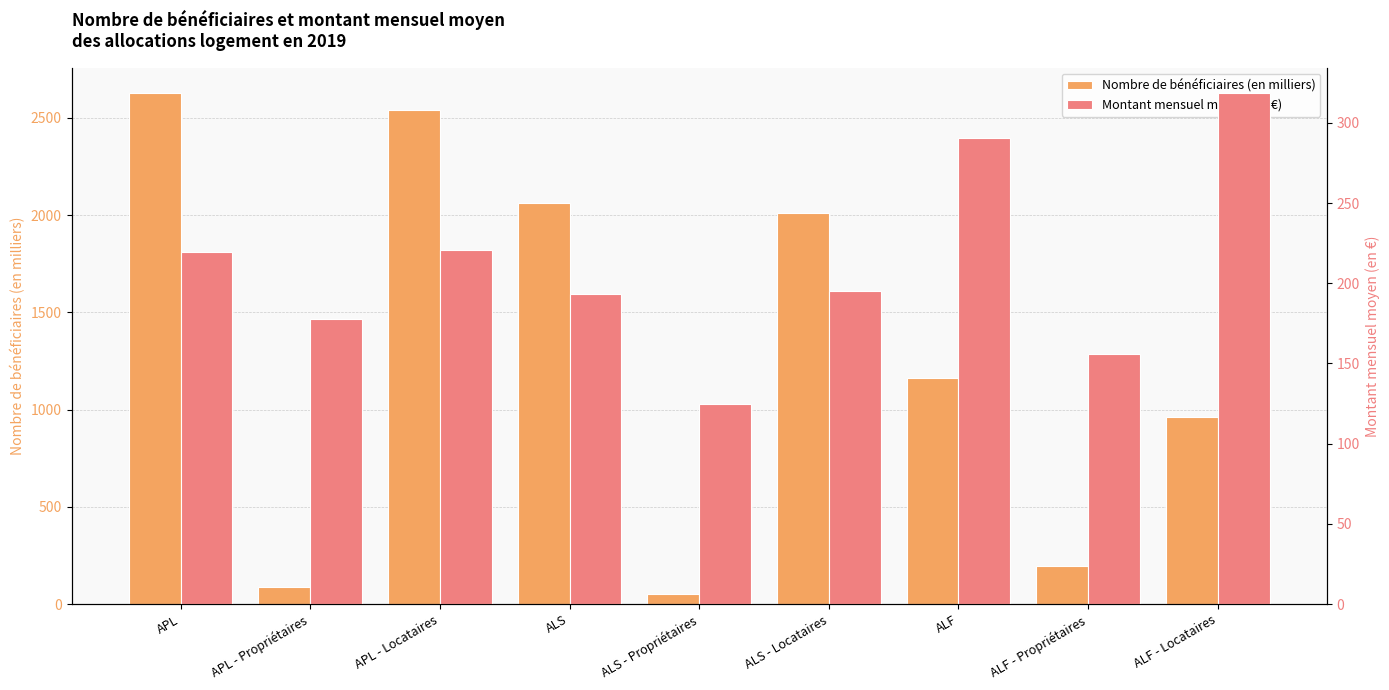

Read the Nombre de bénéficiaires (en milliers) value at APL.

2626.6